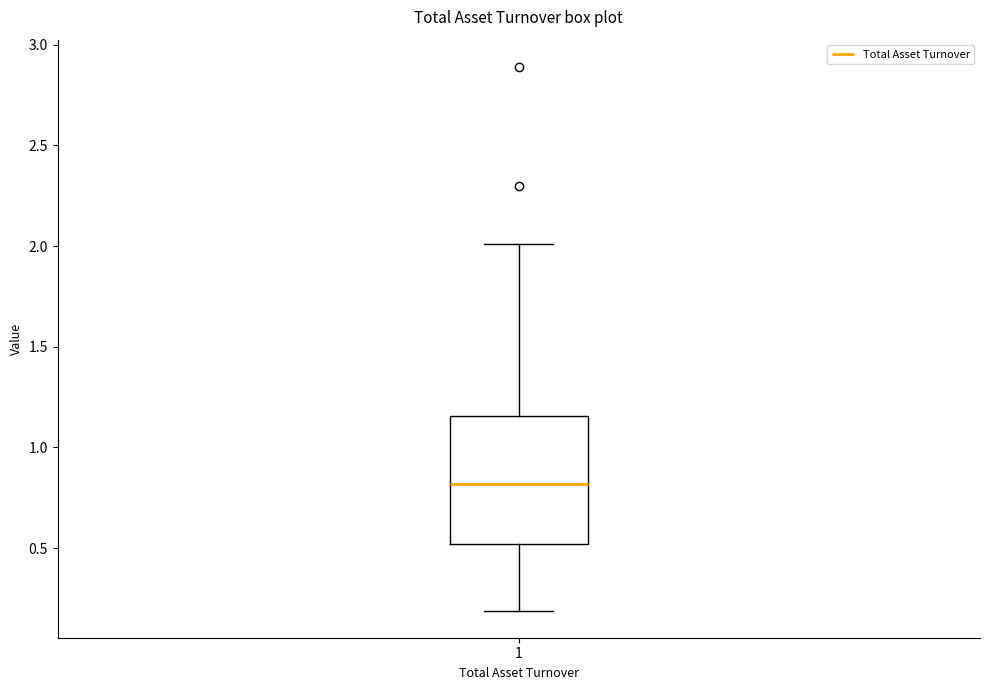

Read this box plot against the y-axis: the position of the median line, the range covered by the box, and the ends of both whiskers. The values are not printed on the chart, so give them approximately, as read against the axis.

median 0.80, box 0.50 to 1.15, whiskers 0.20 to 2.00